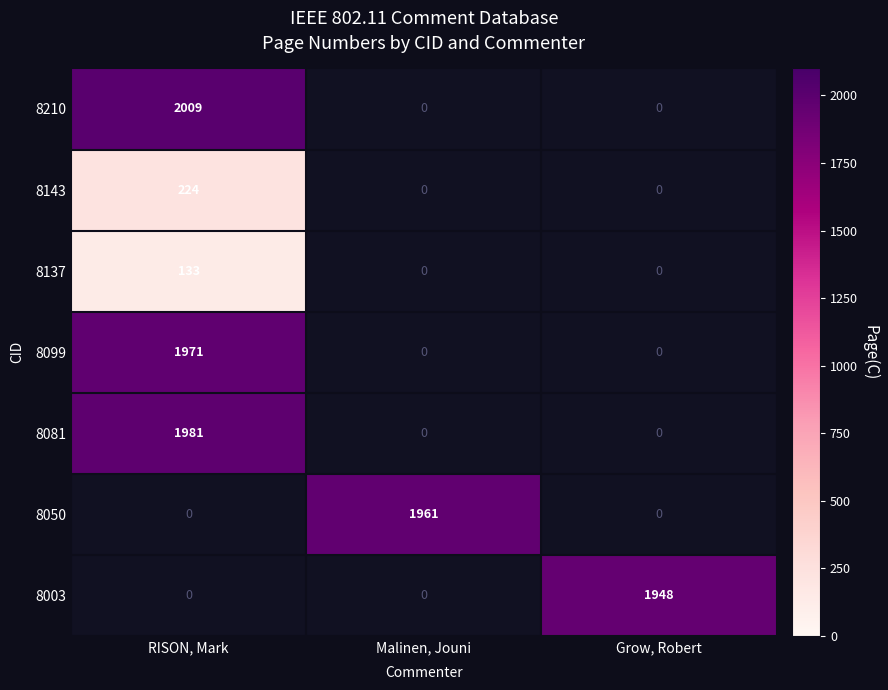

How many series are shown in this chart?

7